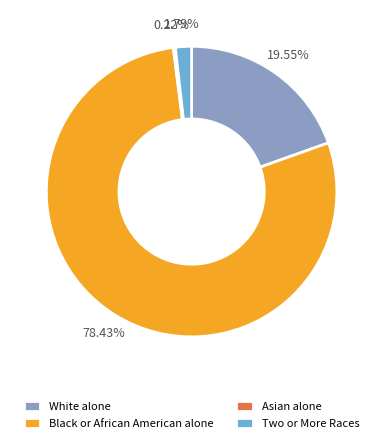

Do Black or African American alone and Two or More Races together represent more than half of the pie?

Yes